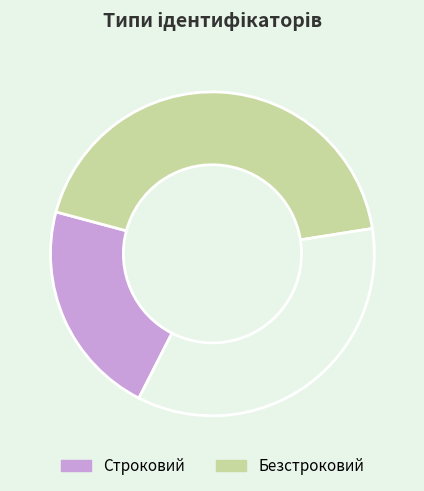

Is there any slice that represents more than half of the pie?

No